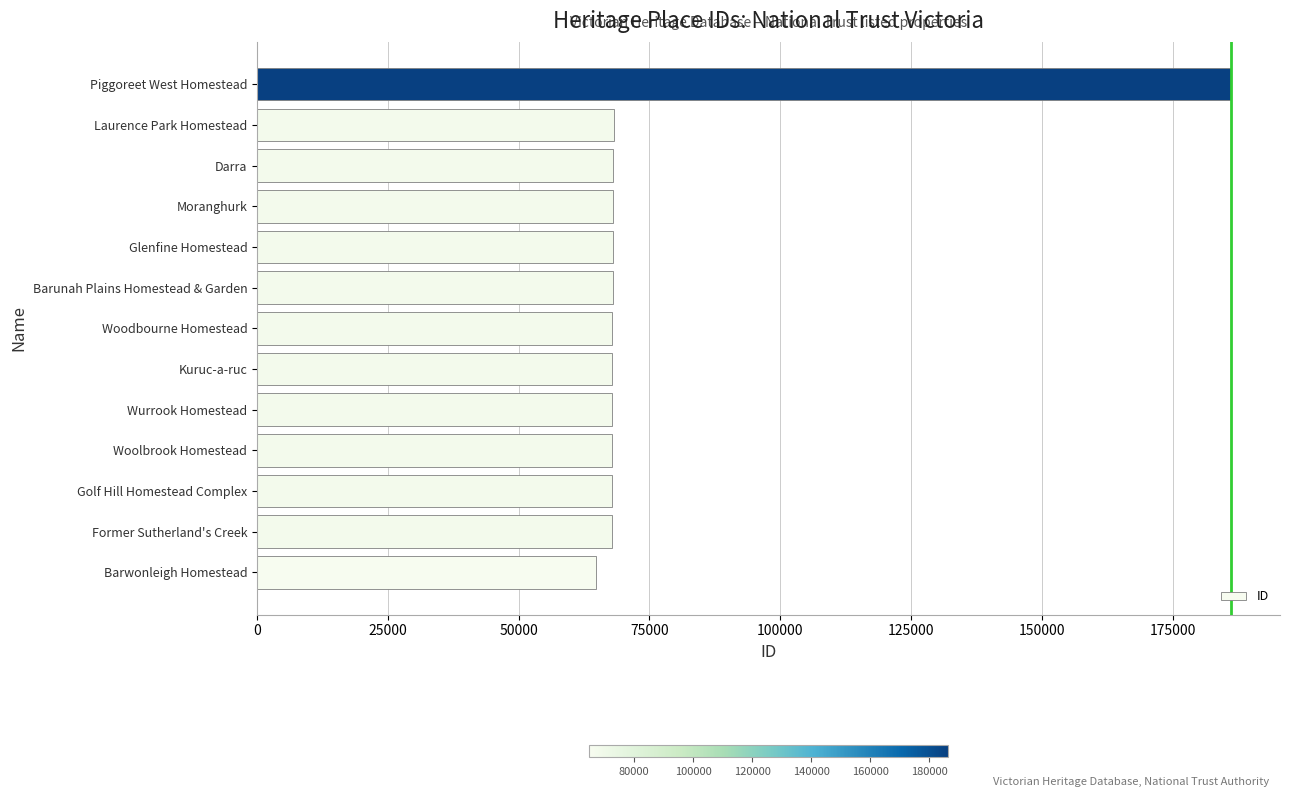

What is the smallest value displayed?

64885